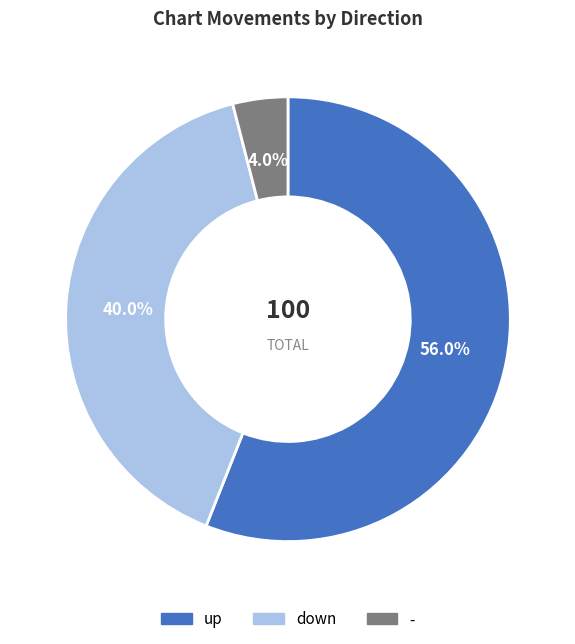

Between down and up, which is larger?

up